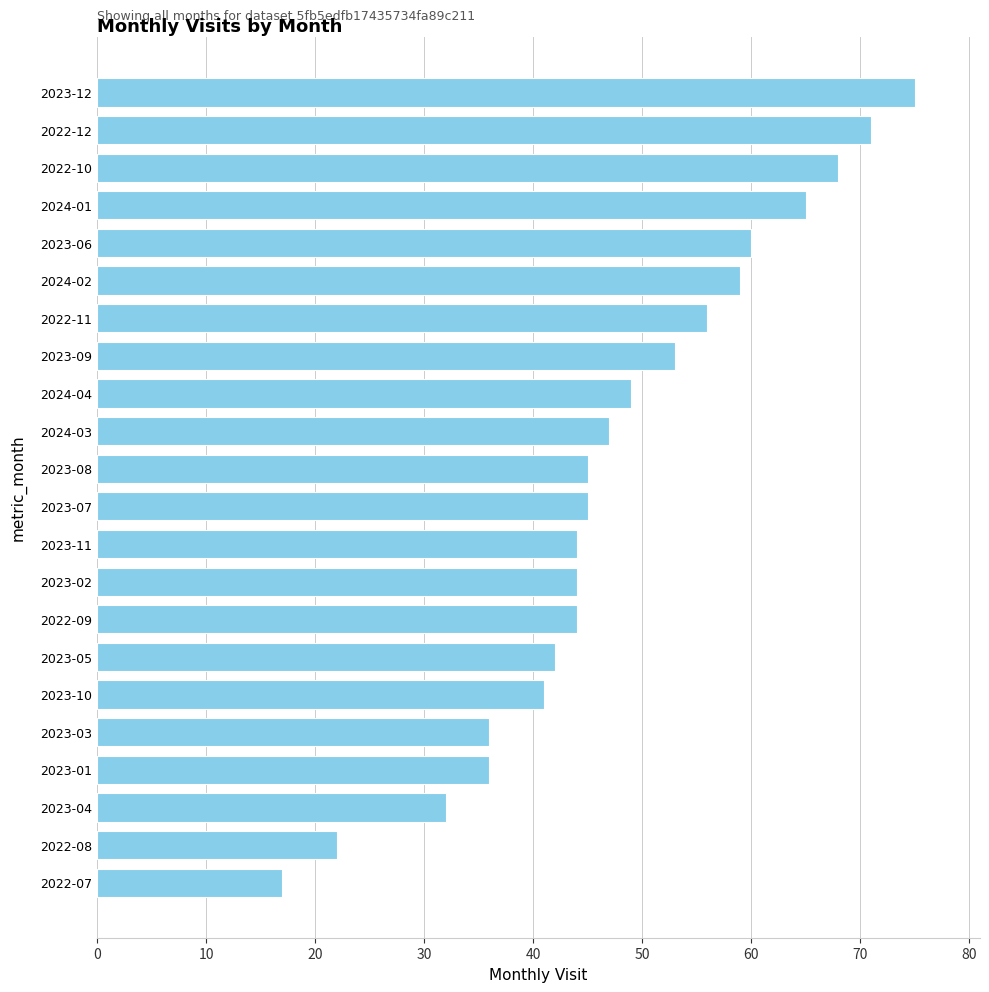

What is the minimum value shown in the chart?

17